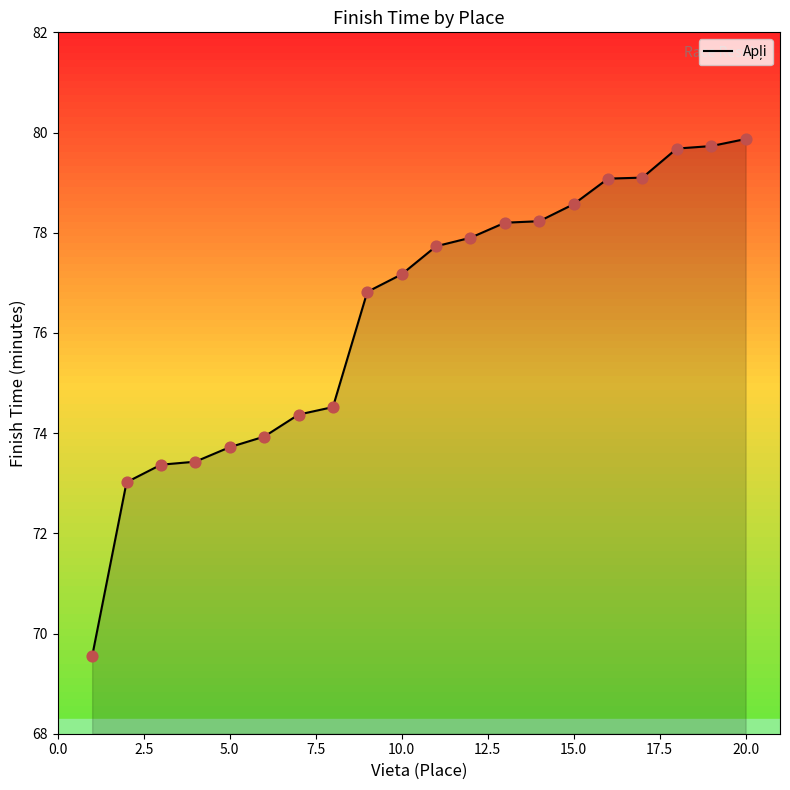

What is the difference between the maximum and minimum values?

10.3